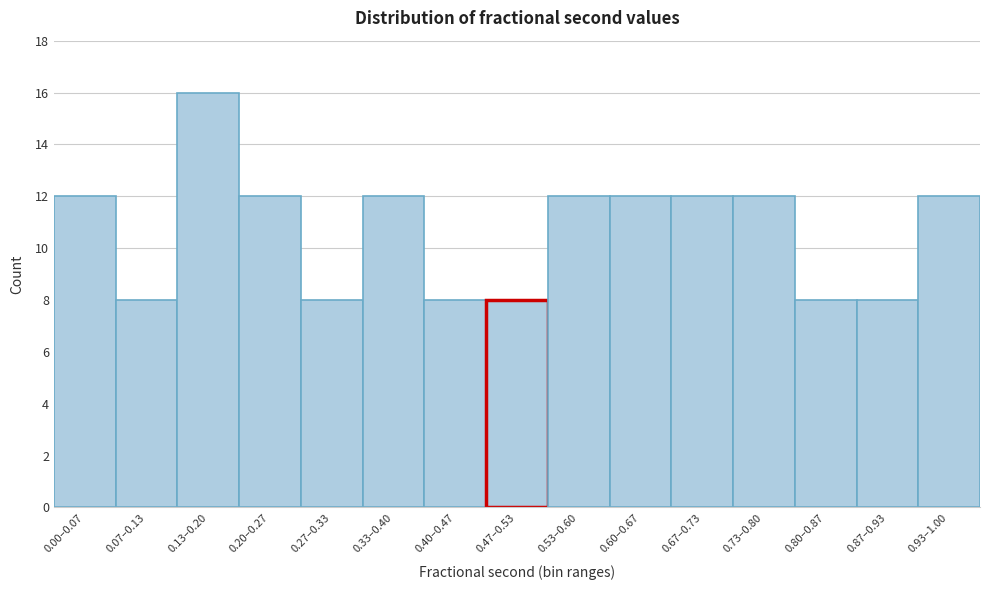

Reading right to left, what are all the values shown in this chart?

0.93–1.00=12	0.87–0.93=8	0.80–0.87=8	0.73–0.80=12	0.67–0.73=12	0.60–0.67=12	0.53–0.60=12	0.47–0.53=8	0.40–0.47=8	0.33–0.40=12	0.27–0.33=8	0.20–0.27=12	0.13–0.20=16	0.07–0.13=8	0.00–0.07=12